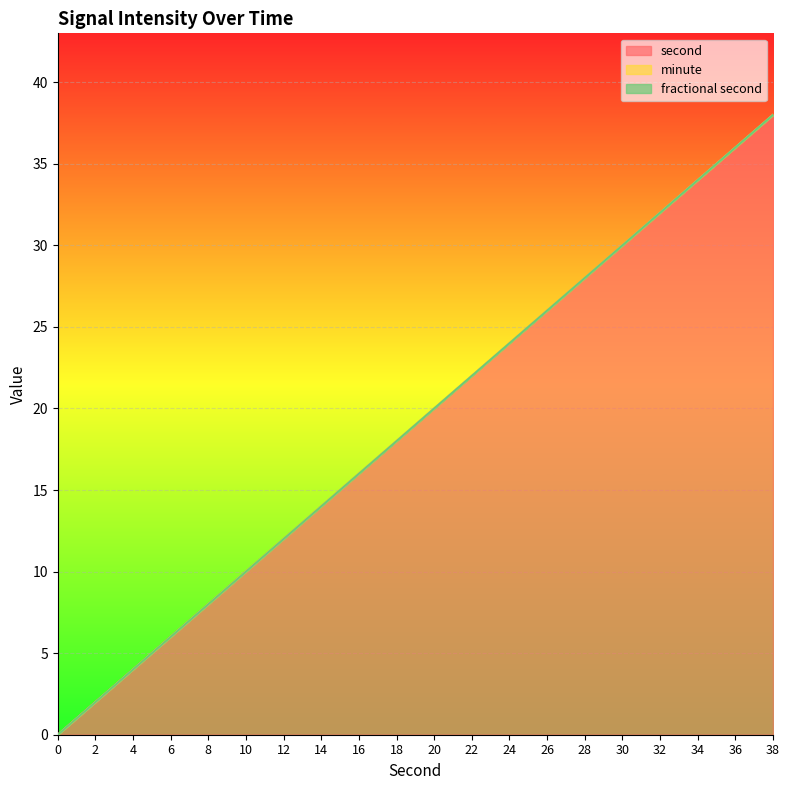

True or false: fractional second and second intersect in this chart.

False